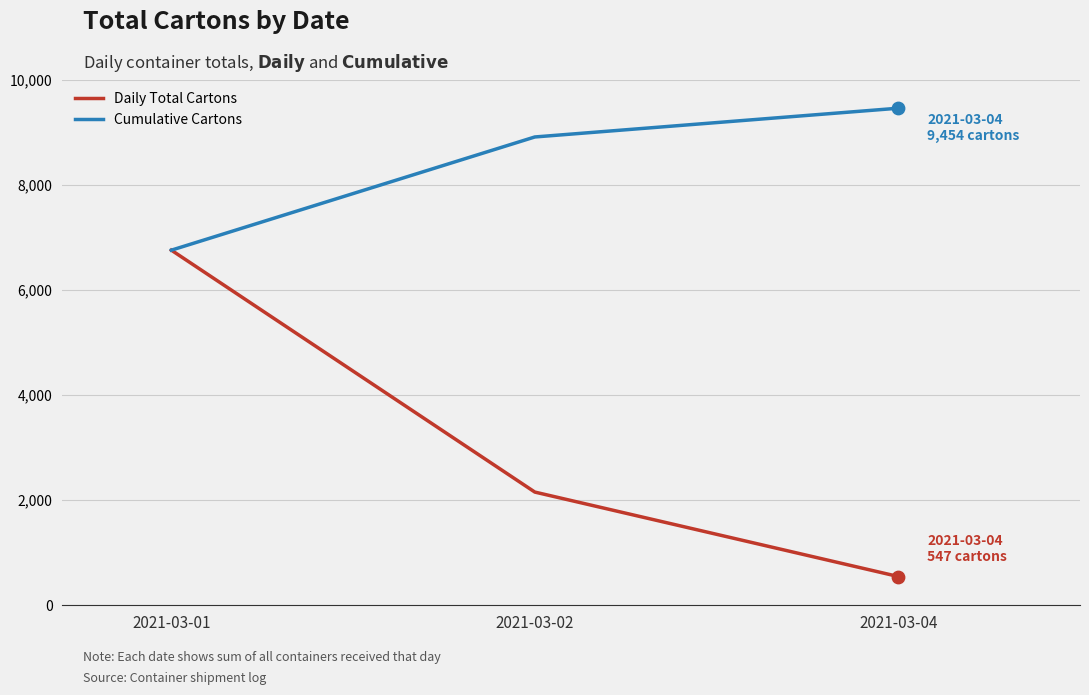

What is the total value across all series at 2021-03-02?

11060